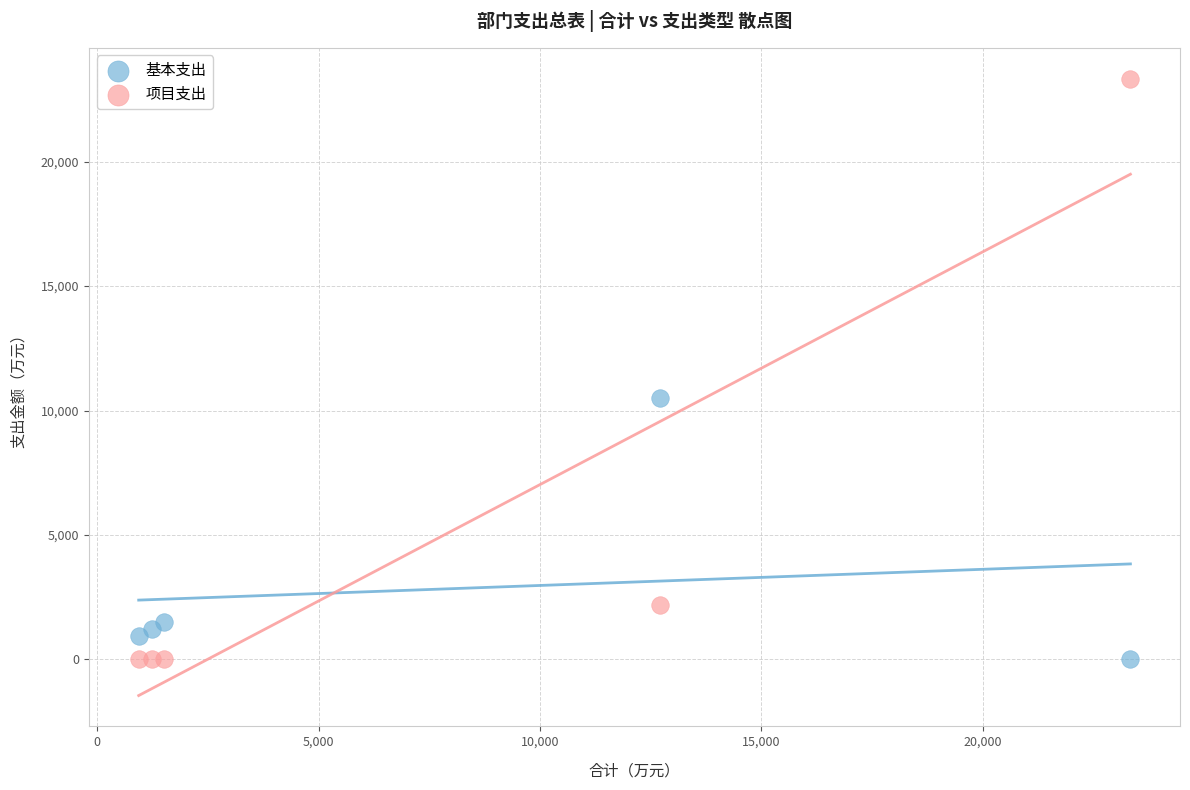

What are all the series names shown in the legend?

基本支出, 项目支出